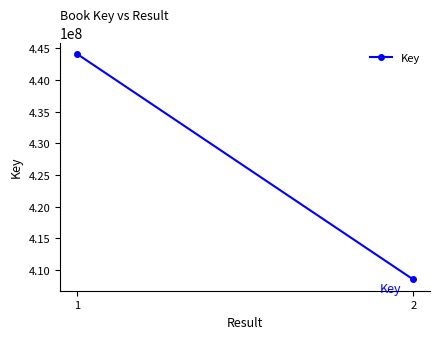

What is the value of the 1st point from the left?

444130497